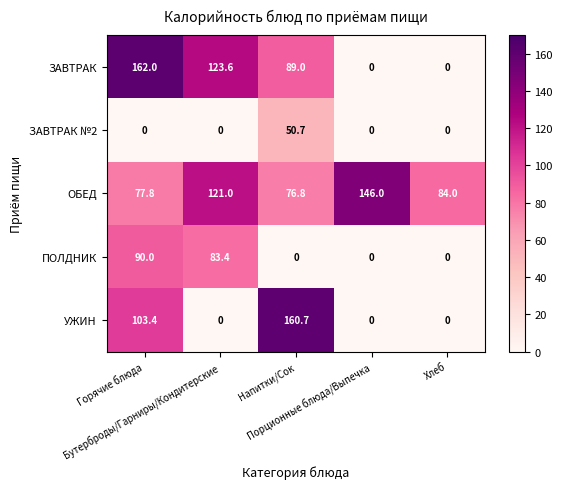

What is the minimum value for ОБЕД?

76.8